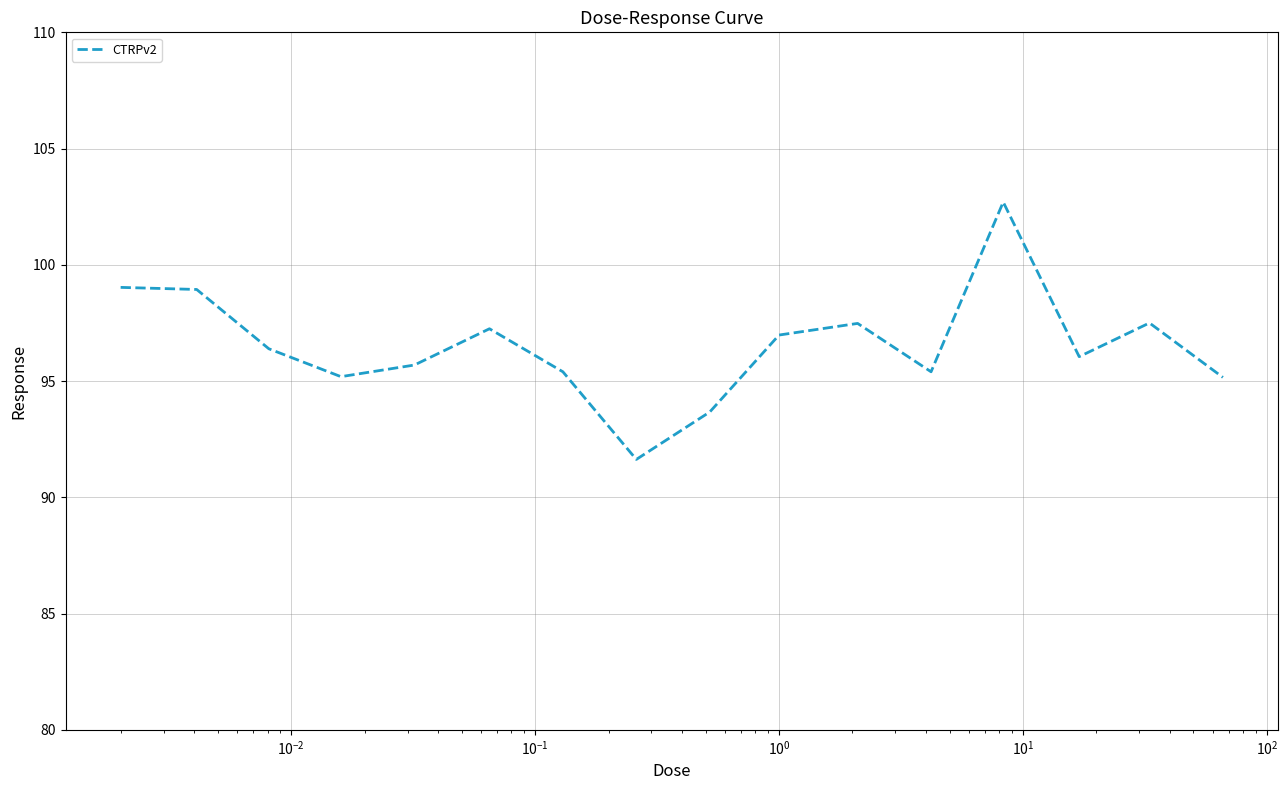

What is the maximum value shown in the chart?

102.7